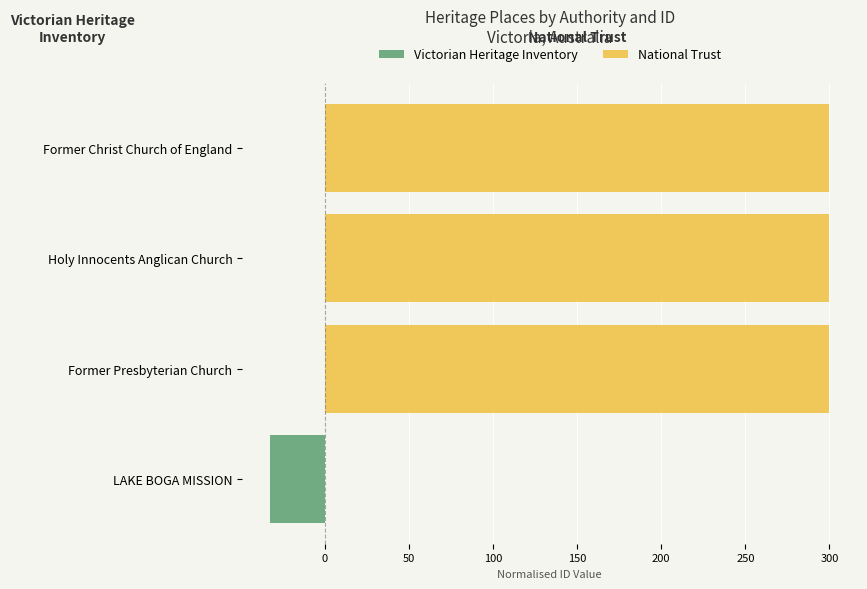

How many categories are shown in the chart?

4